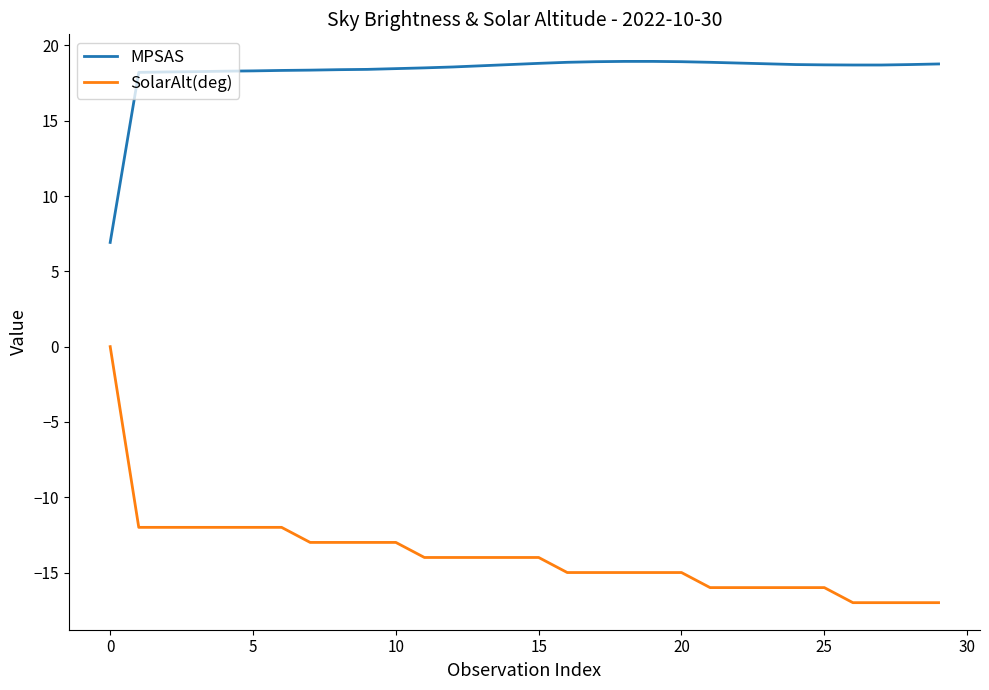

What is the difference between the second highest and minimum values in the SolarAlt(deg) series?

5.0